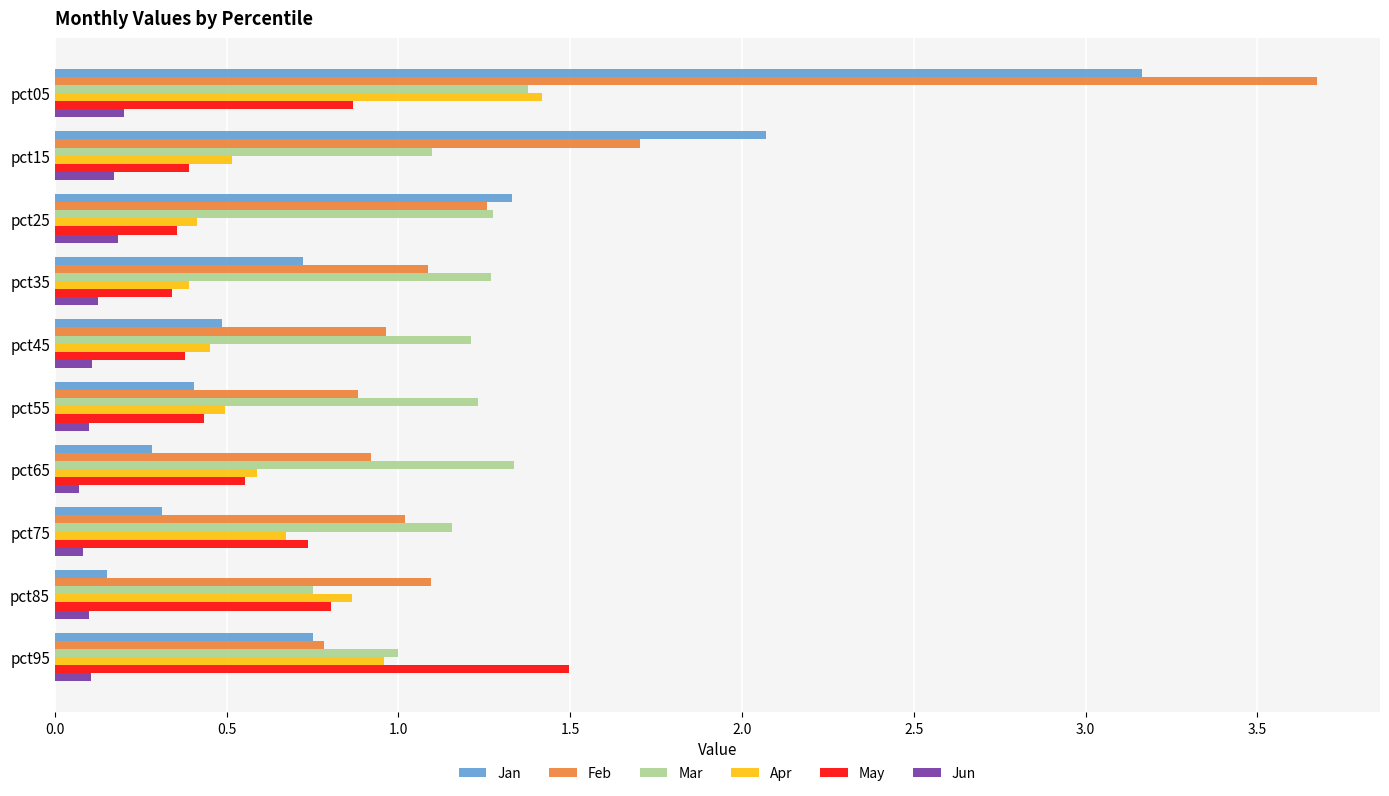

What are all the series names shown in the legend?

Jan, Feb, Mar, Apr, May, Jun